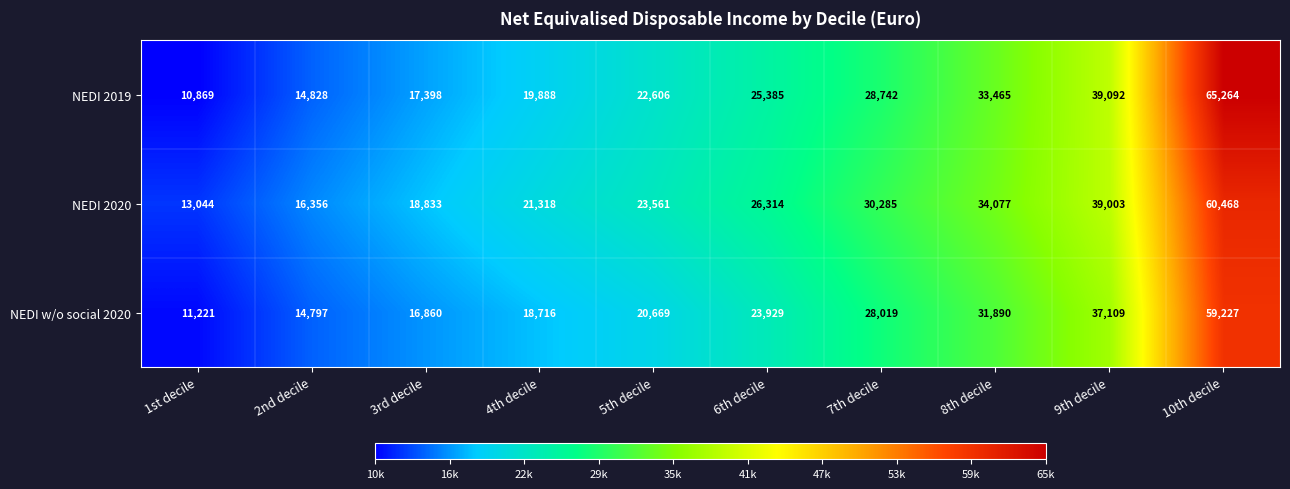

Rank the series by their average value, from lowest to highest.

NEDI w/o social 2020, NEDI 2019, NEDI 2020